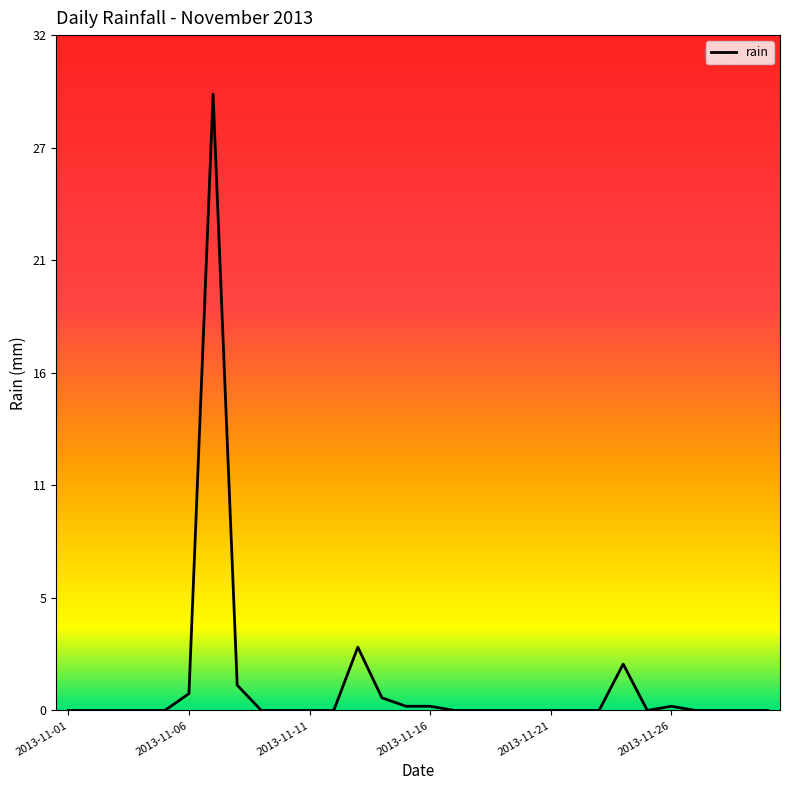

Rank the categories by value from lowest to highest.

2013-11-01, 2013-11-02, 2013-11-03, 2013-11-04, 2013-11-05, 2013-11-09, 2013-11-10, 2013-11-11, 2013-11-12, 2013-11-17, 2013-11-18, 2013-11-19, 2013-11-20, 2013-11-21, 2013-11-22, 2013-11-23, 2013-11-25, 2013-11-27, 2013-11-28, 2013-11-29, 2013-11-30, 2013-11-15, 2013-11-16, 2013-11-26, 2013-11-14, 2013-11-06, 2013-11-08, 2013-11-24, 2013-11-13, 2013-11-07